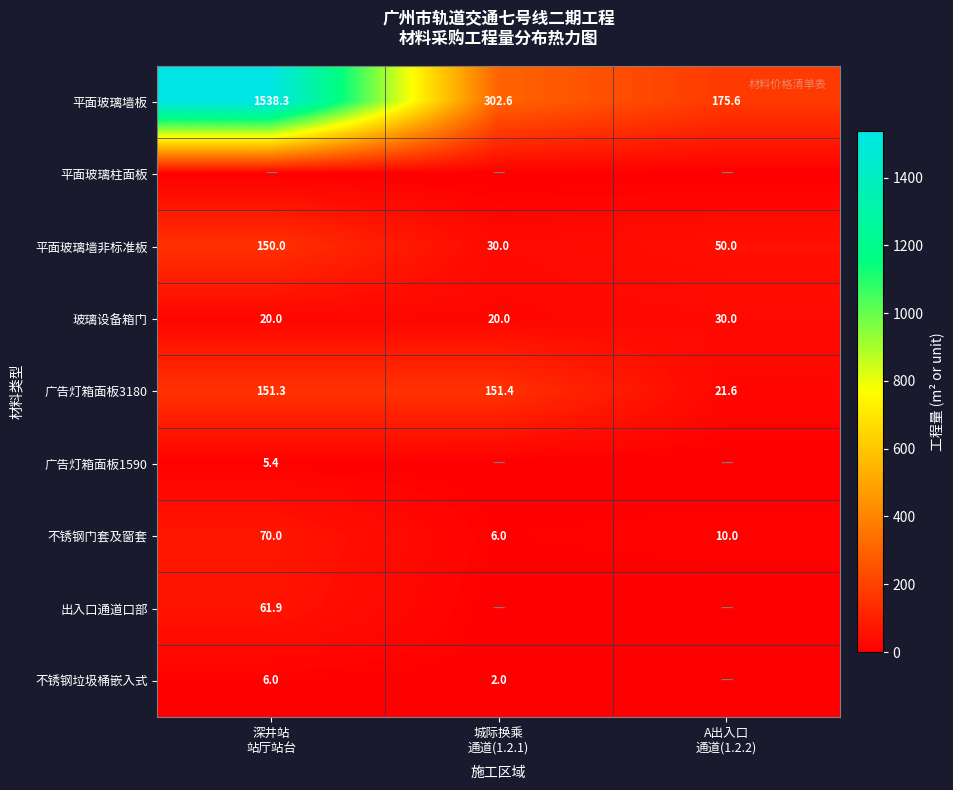

What is the total value across all series at A出入口
通道(1.2.2)?

287.2